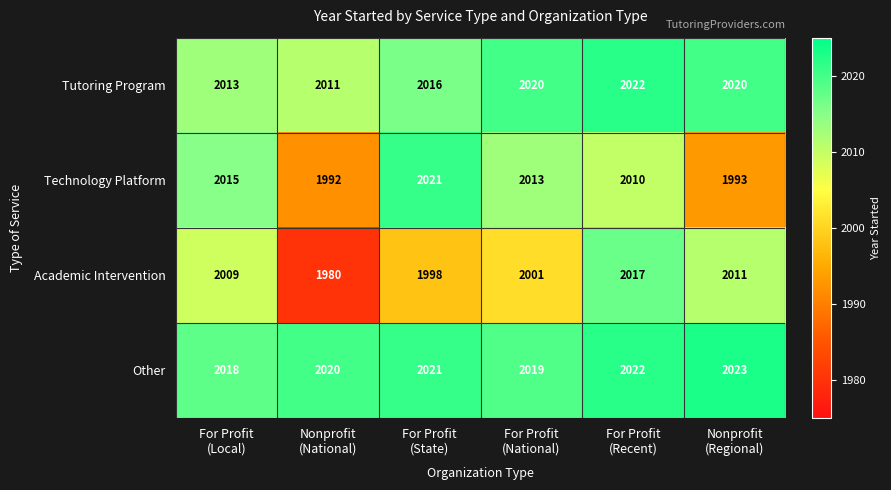

How many distinct data groups are displayed?

4